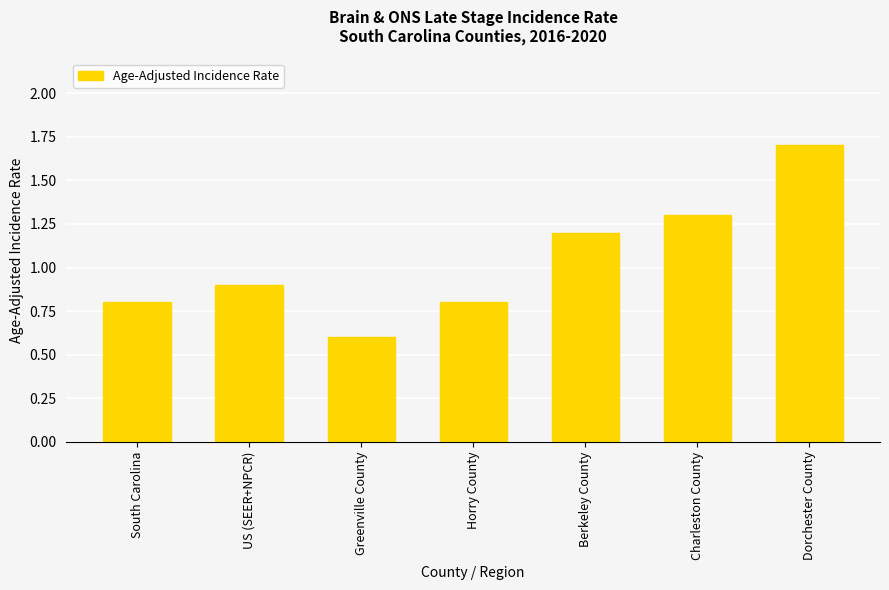

What is the approximate value at Horry County?

0.8